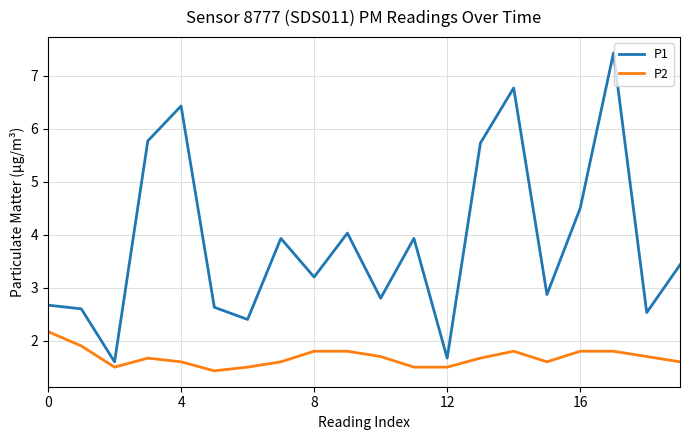

What is the difference between the maximum and minimum values in the P2 series?

0.7